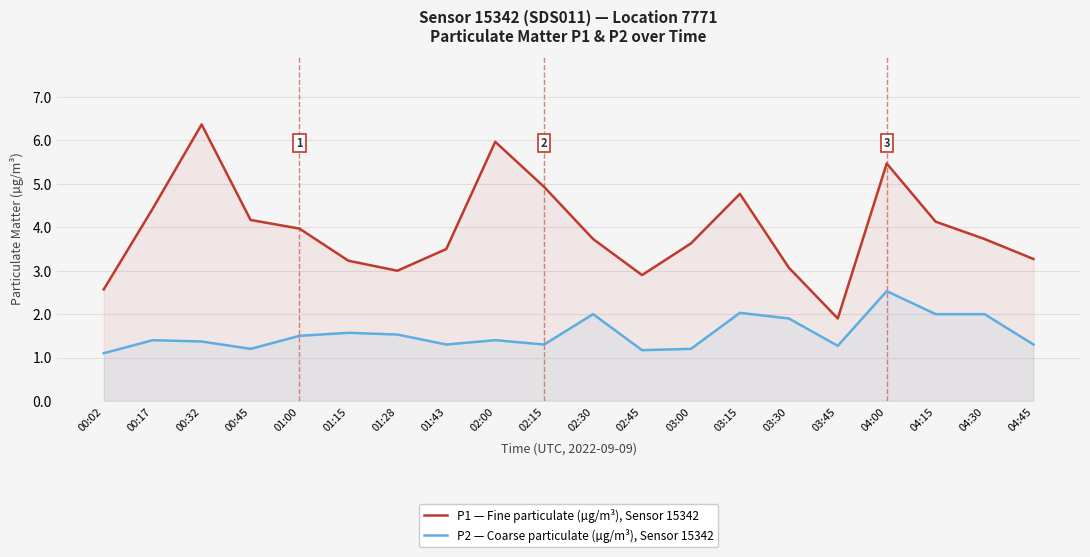

At which category does P2 — Coarse particulate (µg/m³), Sensor 15342 reach its first local peak?

00:17